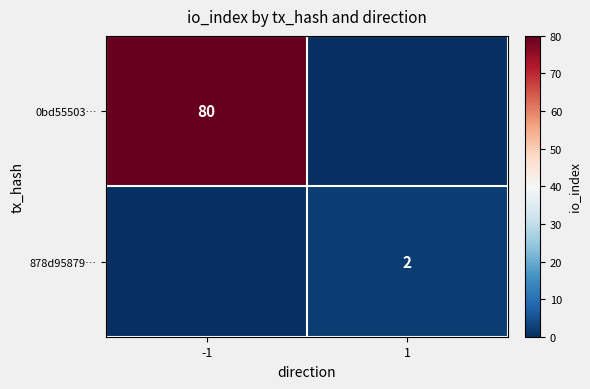

The 0bd55503… series shows 80 at -1. True or false?

True